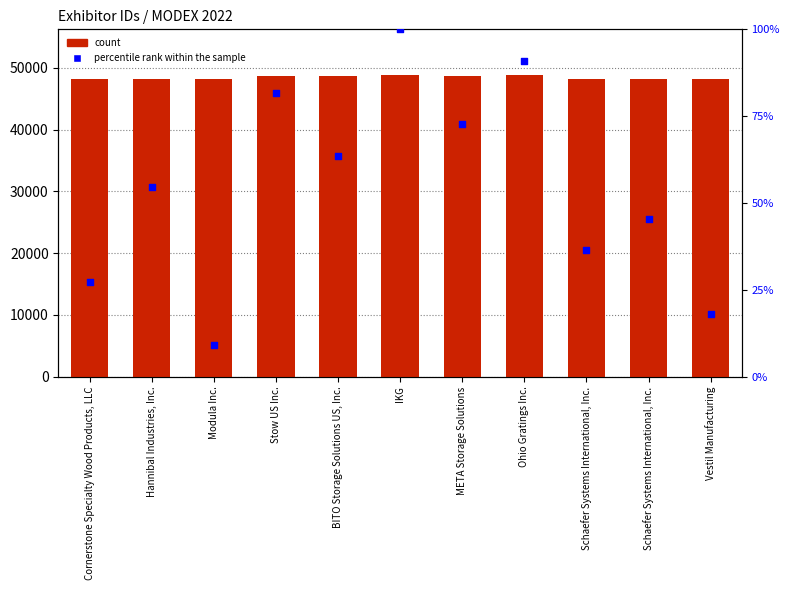

What are all the series names shown in the legend?

count, percentile rank within the sample